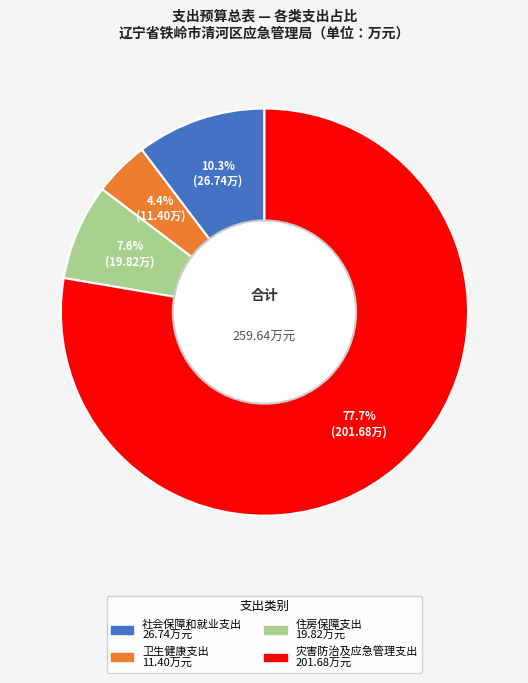

Combined, what portion of the pie is 卫生健康支出 and 住房保障支出?

12.0%